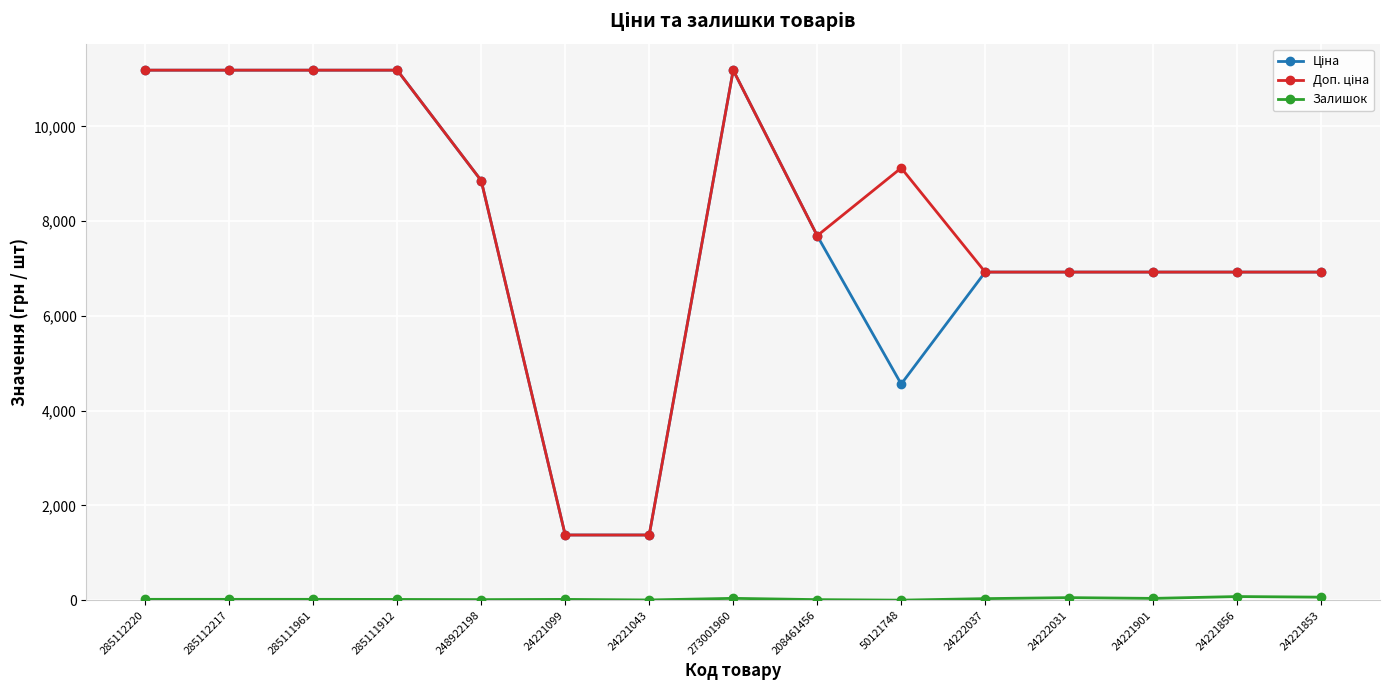

What is the greatest value displayed?

11188.2